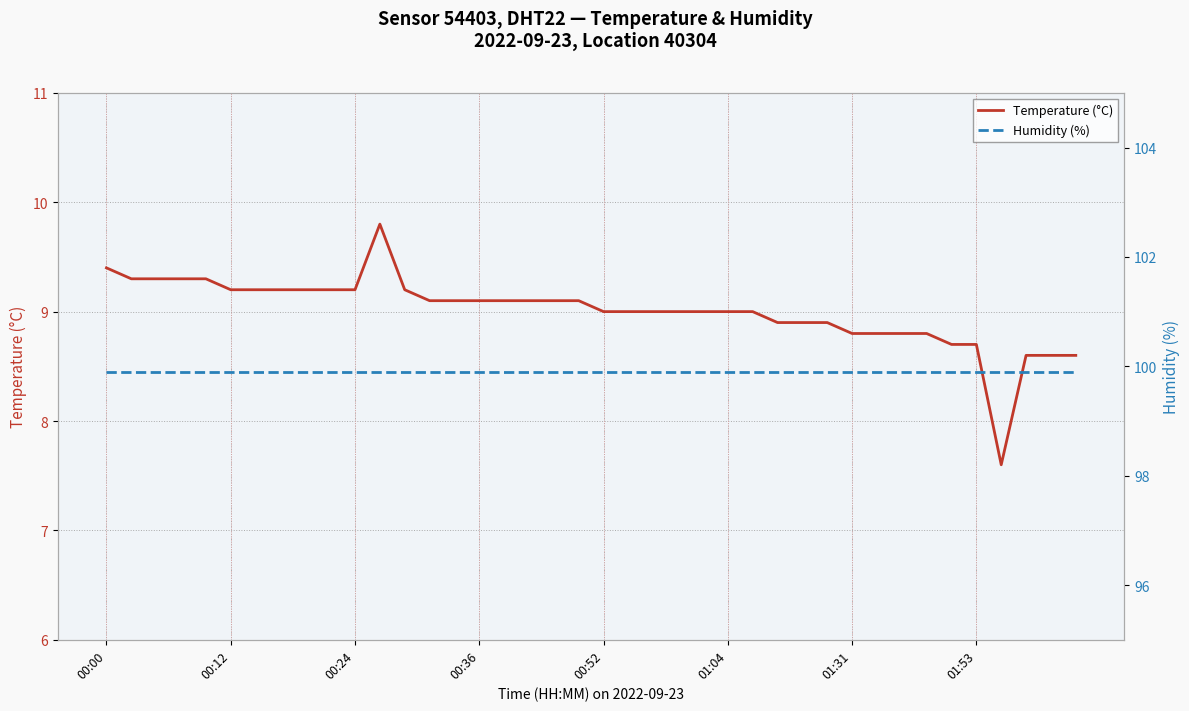

What is the label of the 16th point from the right?

24